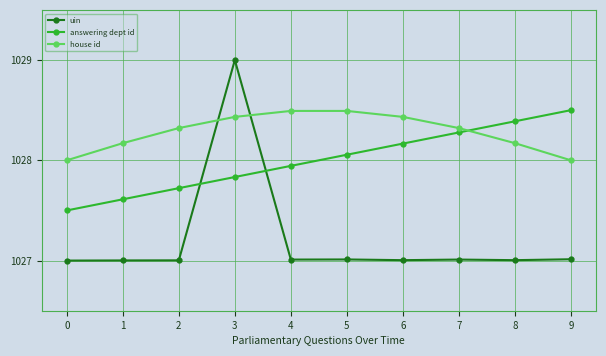

What is the difference between the house id values at 0 and 2?

0.3